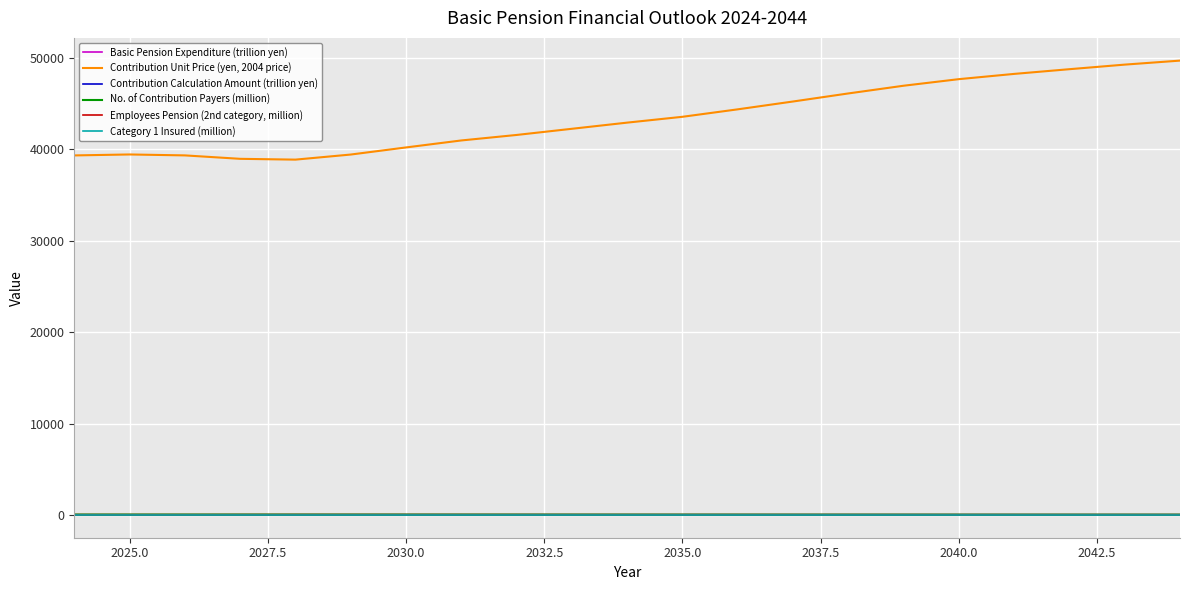

Which series has the largest range (max minus min)?

Contribution Unit Price (yen, 2004 price)